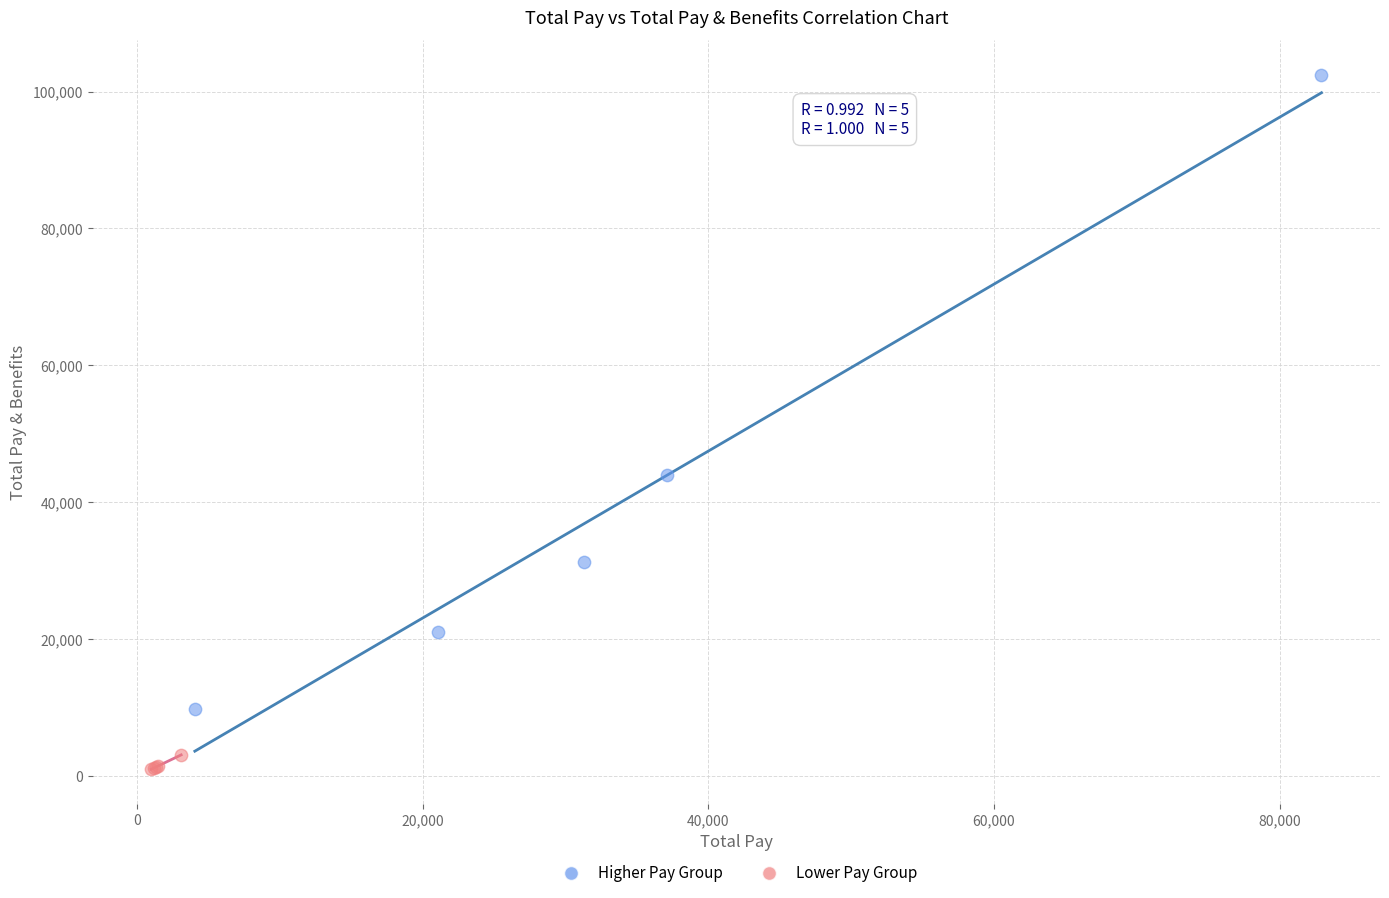

Which series has the widest spread of Y values?

Higher Pay Group